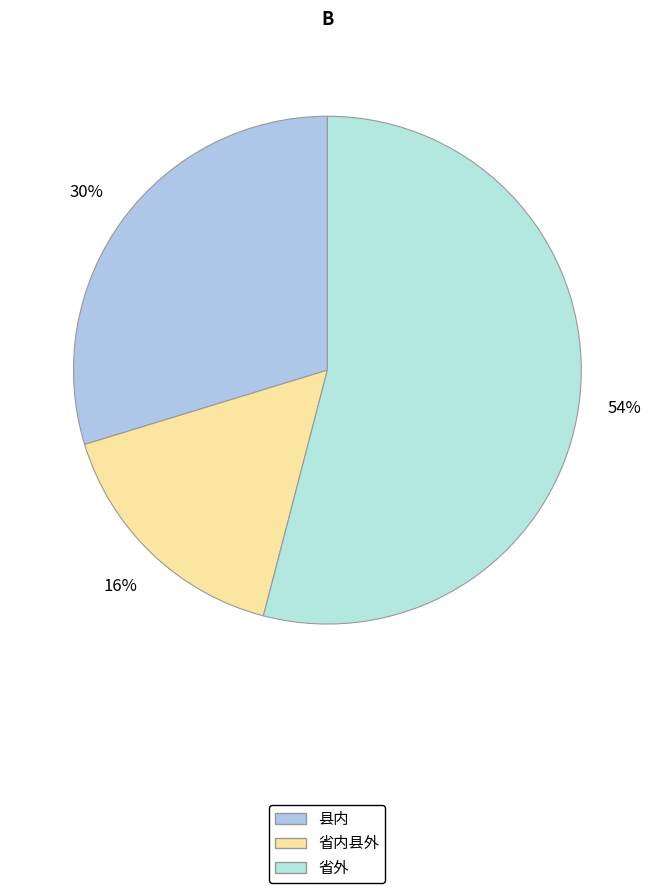

Is 省外 the majority of the pie?

Yes